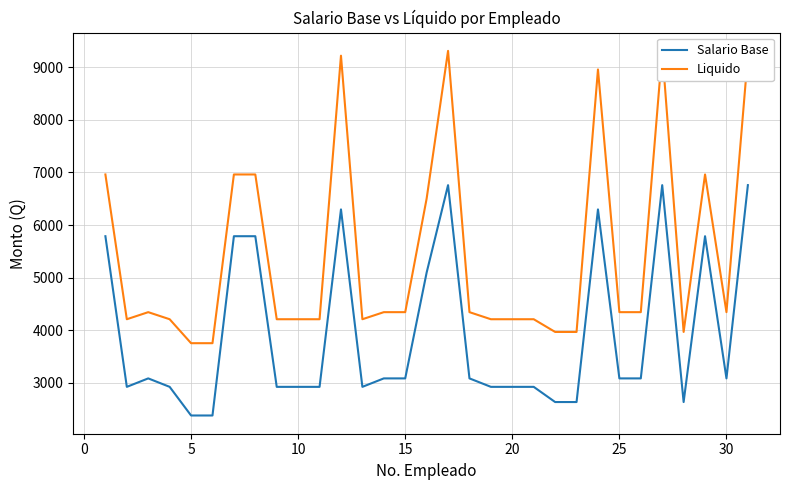

True or false: Liquido and Salario Base cross at least once.

False